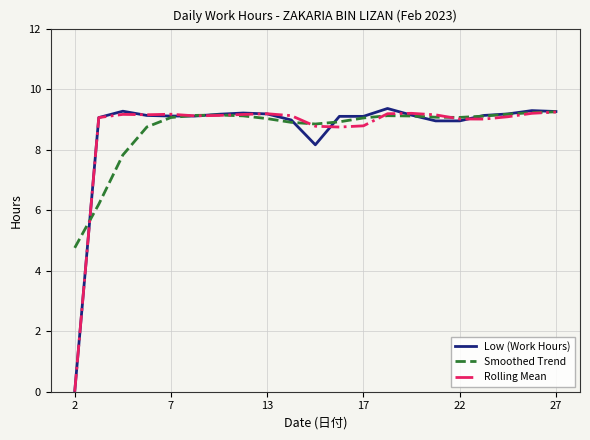

What is the highest value of the Rolling Mean series?

9.2